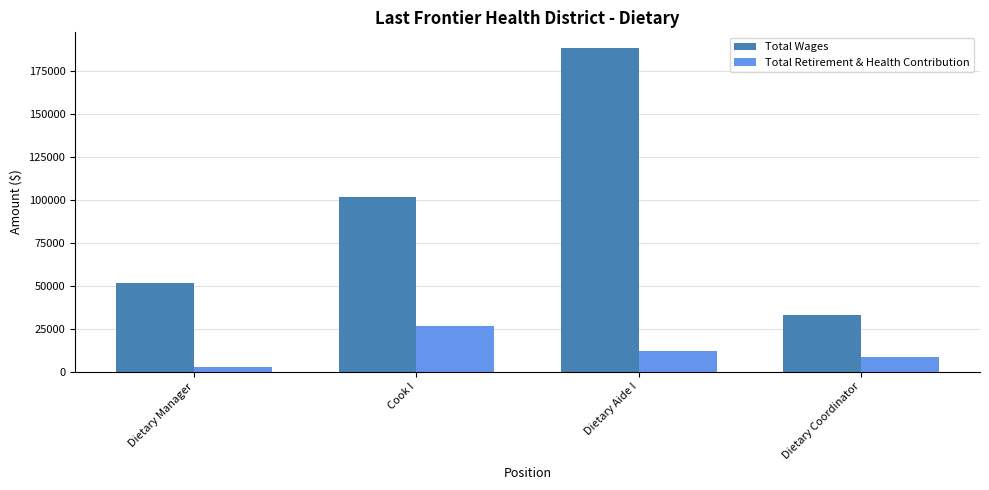

What is the sum of all Total Retirement & Health Contribution values?

49937